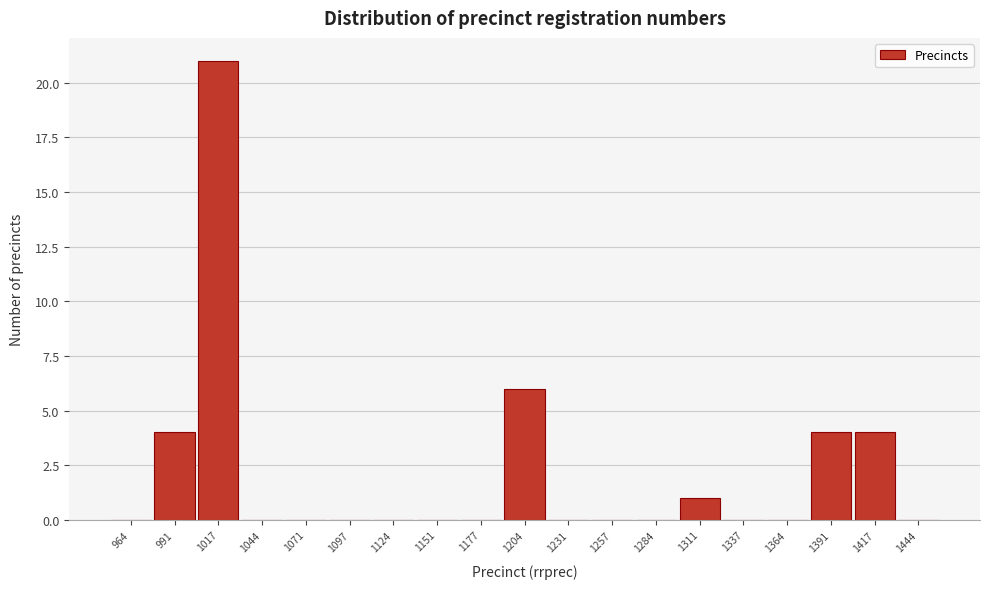

Reading left to right, transcribe this chart: for each bar, give the range it covers on the x-axis and its height. Neither the bar edges nor the heights are printed on the chart, so give them approximately, as read against the axes.

950 to 980: 0
980 to 1005: 4
1005 to 1030: 21
1030 to 1060: 0
1060 to 1085: 0
1085 to 1110: 0
1110 to 1140: 0
1140 to 1165: 0
1165 to 1190: 0
1190 to 1220: 6
1220 to 1245: 0
1245 to 1270: 0
1270 to 1300: 0
1300 to 1325: 1
1325 to 1350: 0
1350 to 1380: 0
1380 to 1405: 4
1405 to 1430: 4
1430 to 1460: 0